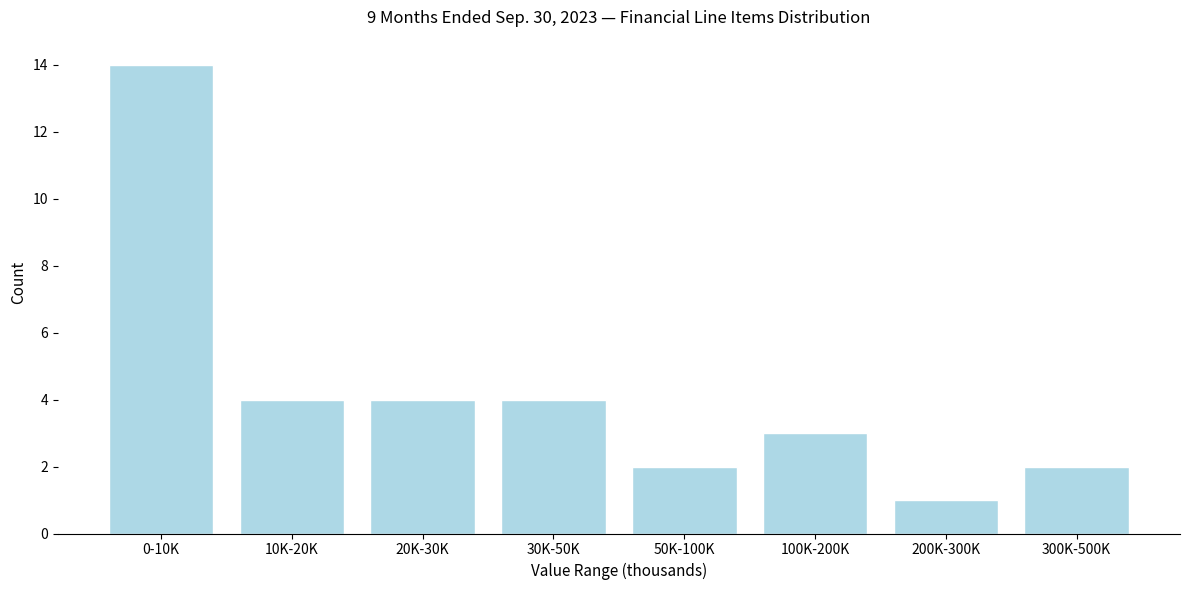

Reading left to right, list all the values displayed in this chart.

0-10K=14	10K-20K=4	20K-30K=4	30K-50K=4	50K-100K=2	100K-200K=3	200K-300K=1	300K-500K=2